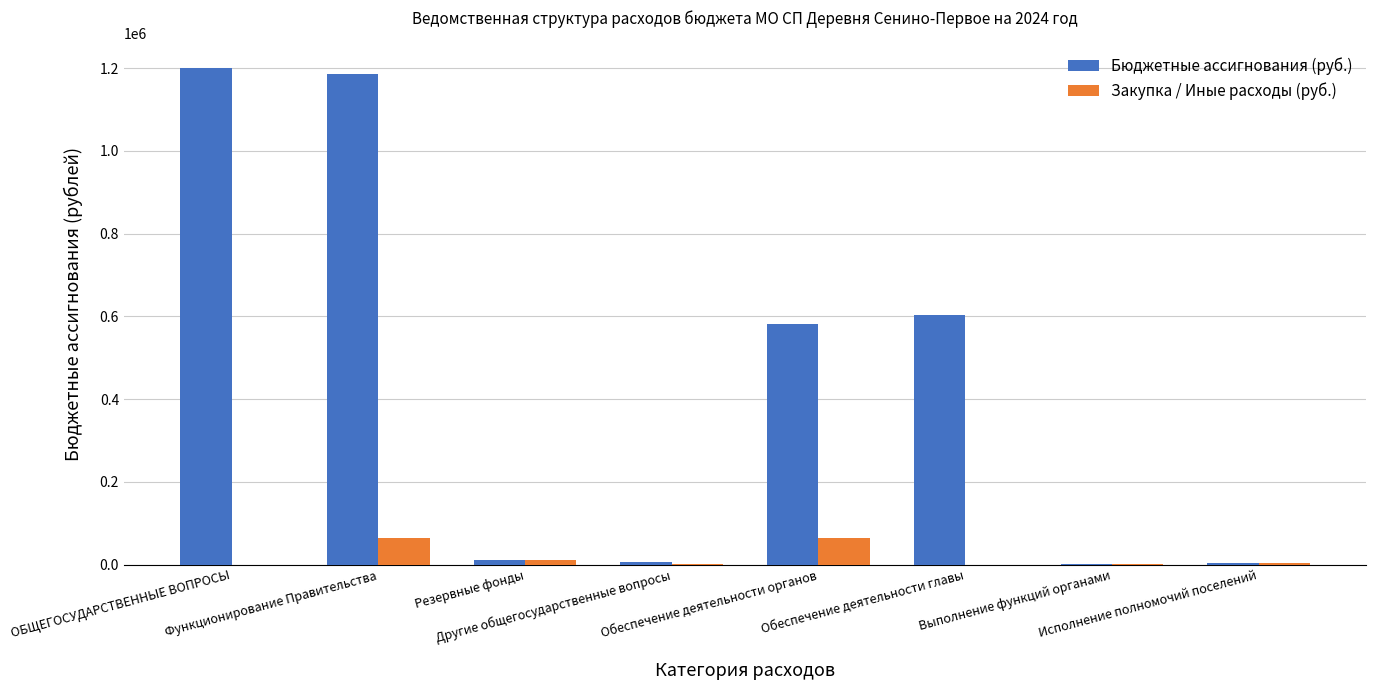

Which series has the largest total across all categories?

Бюджетные ассигнования (руб.)